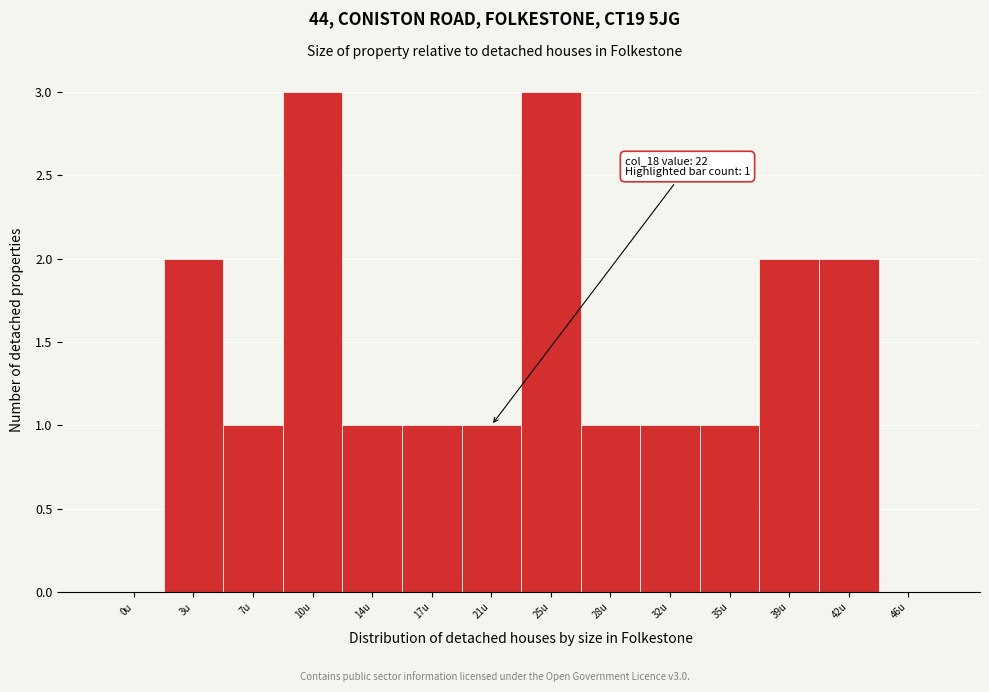

Reading right to left, what are all the values shown in this chart?

46u=0	42u=2	39u=2	35u=1	32u=1	28u=1	25u=3	21u=1	17u=1	14u=1	10u=3	7u=1	3u=2	0u=0